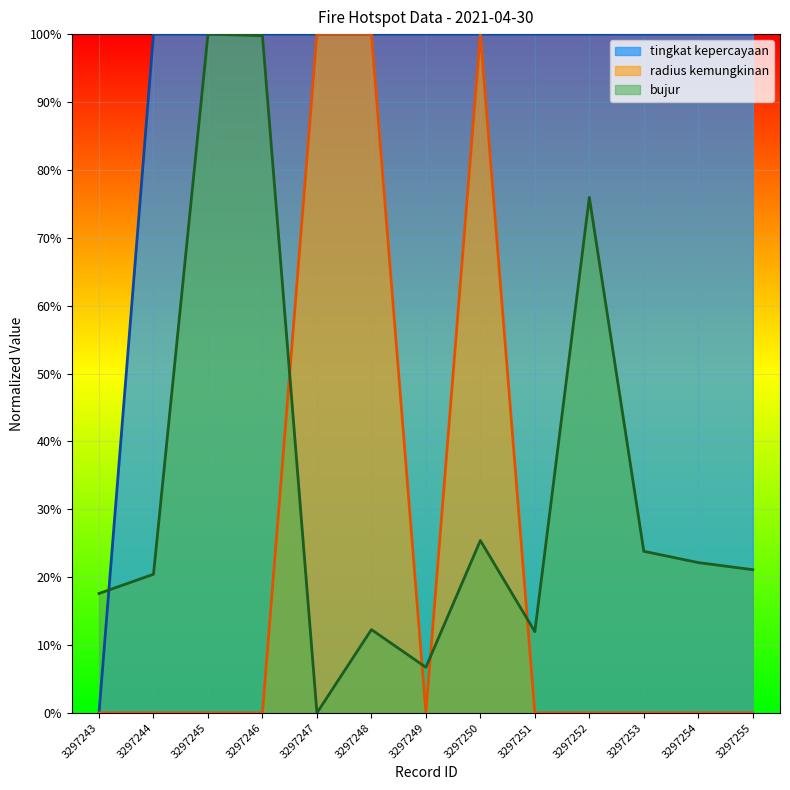

What is the sum of all tingkat kepercayaan values?

12.0